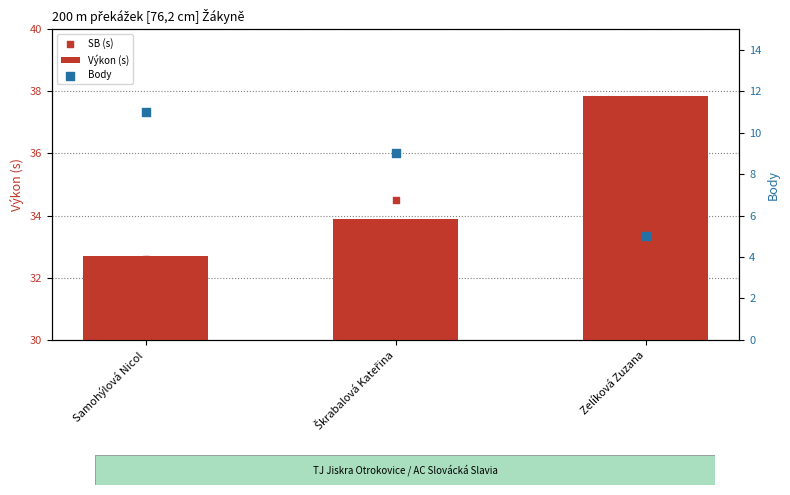

What are all the series names shown in the legend?

Výkon (s), SB (s), Body